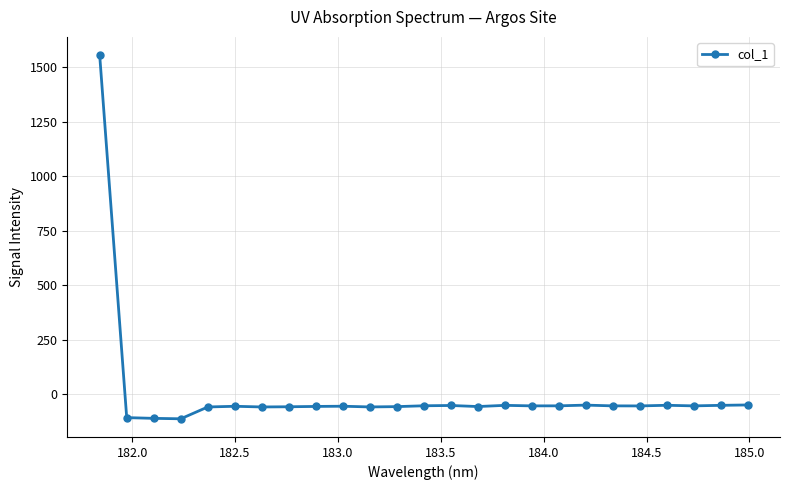

What is the sum of all values?

106.5